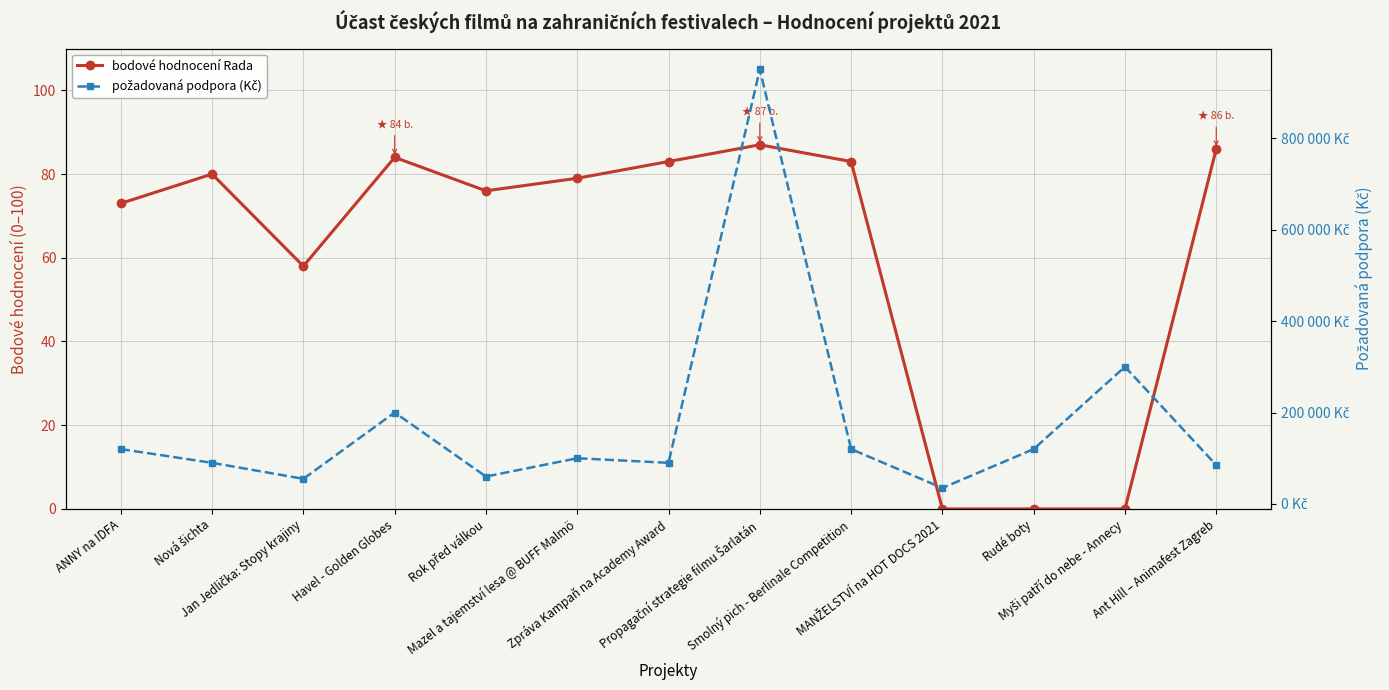

Where does the požadovaná podpora (Kč) series first go above 100000?

ANNY na IDFA